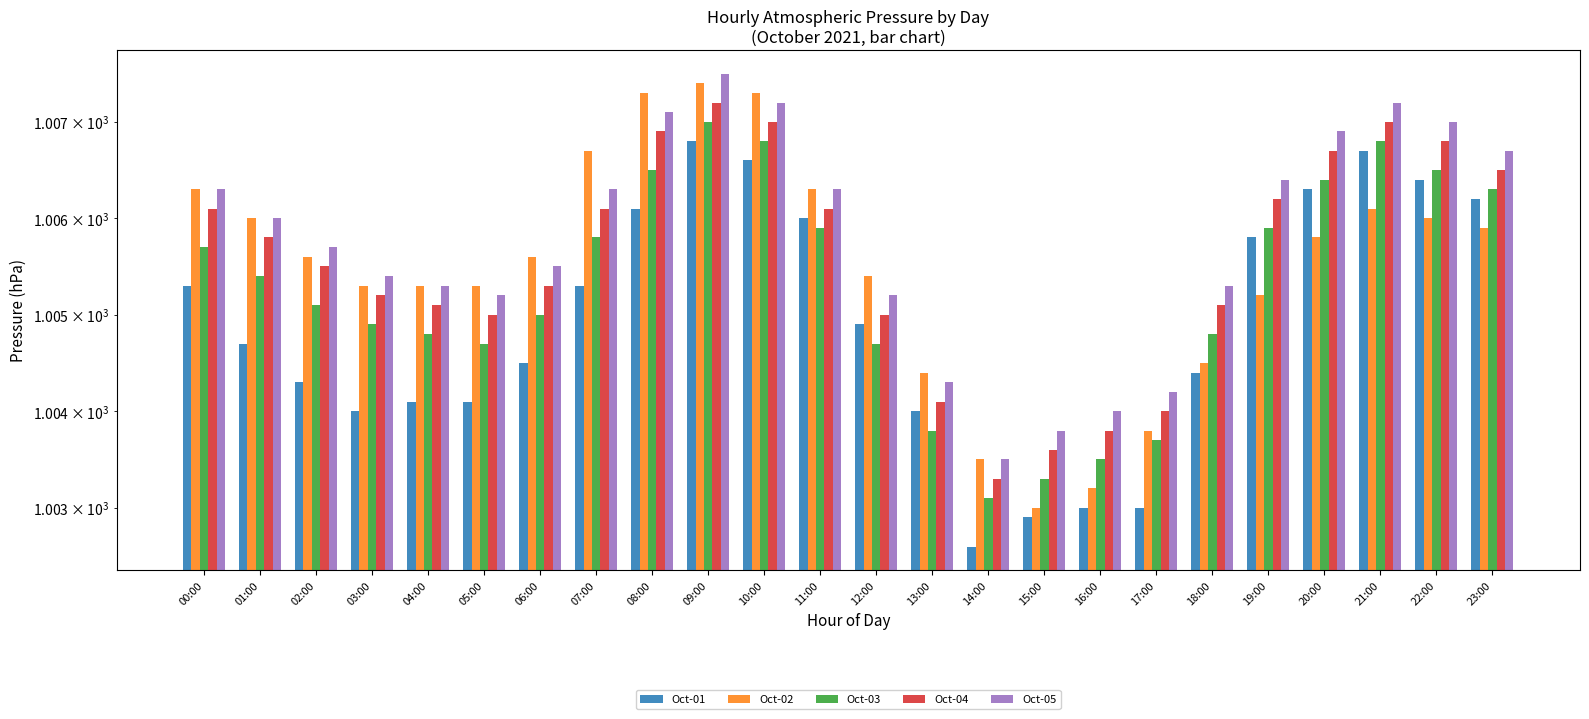

Is it true that Oct-05 equals 1004.0 at 16:00?

True